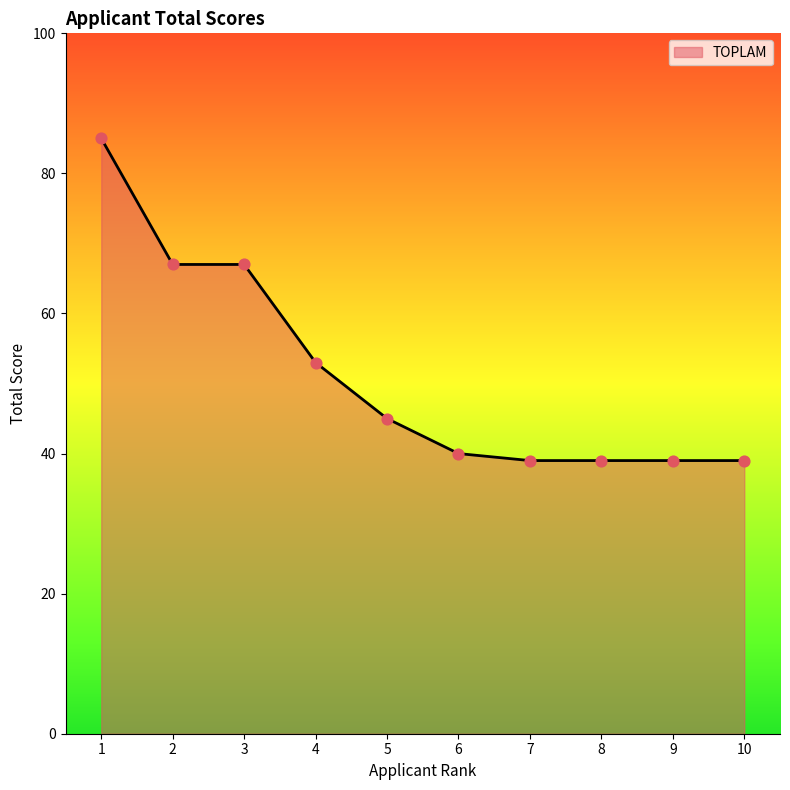

Approximately how many times larger is the value at 3 compared to 8?

1.7